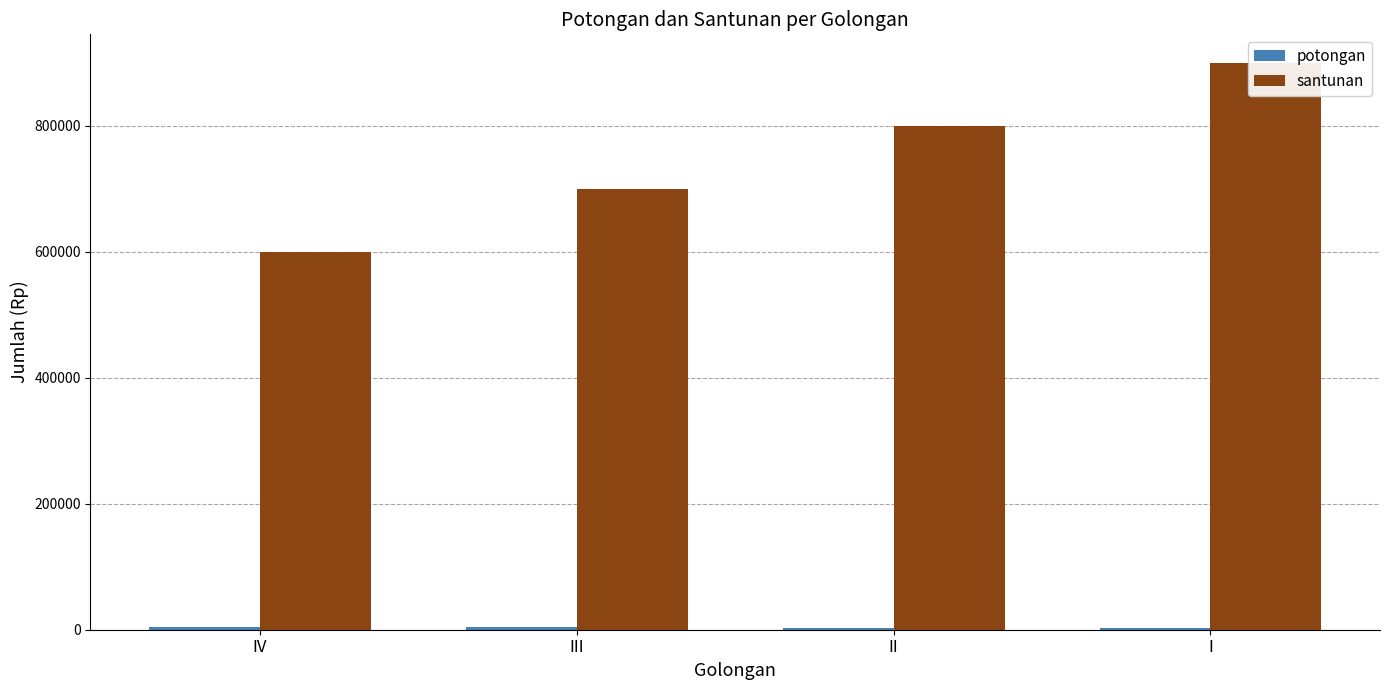

How many bars are there in total?

8